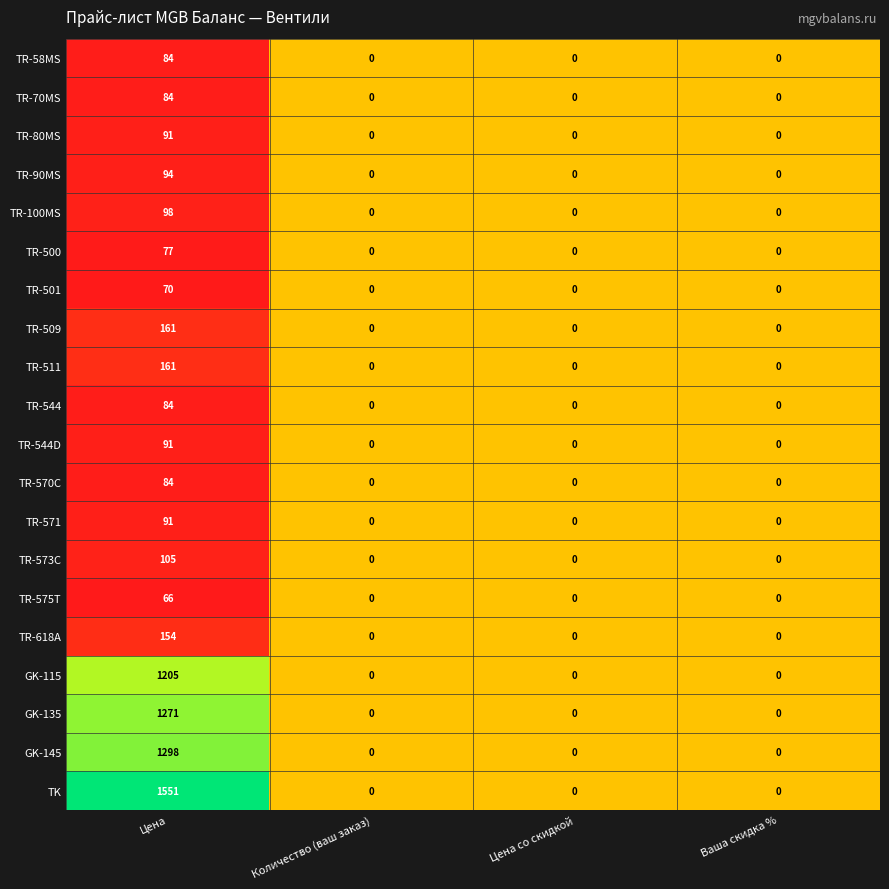

Which series has the widest spread of values?

TK